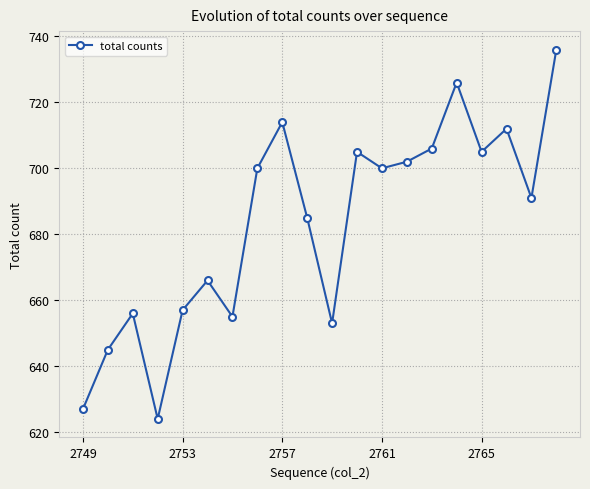

How many interior local valleys (lower than both neighbors) does the data have?

6